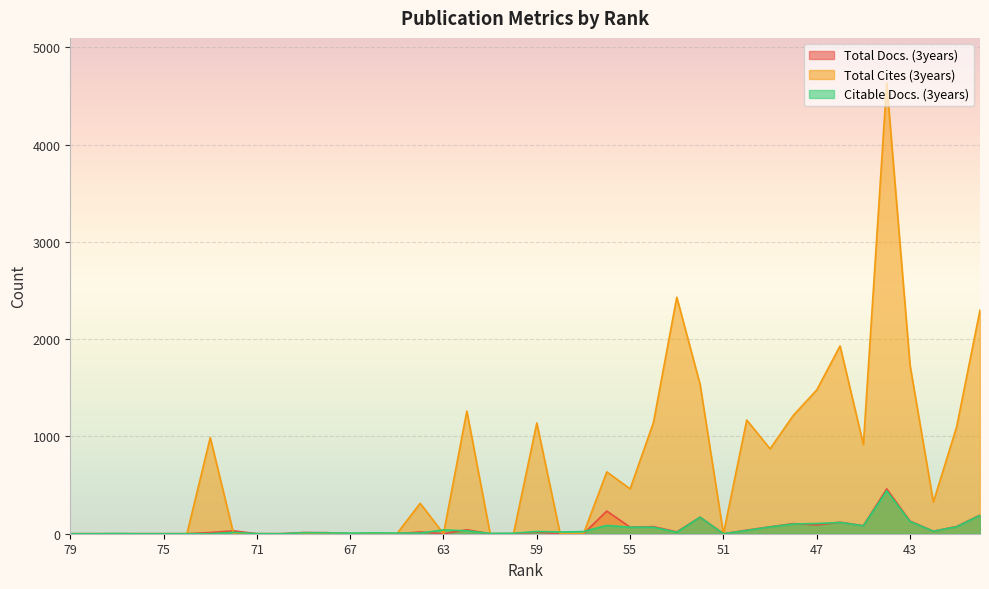

Which has a higher value, 65 or 76?

65